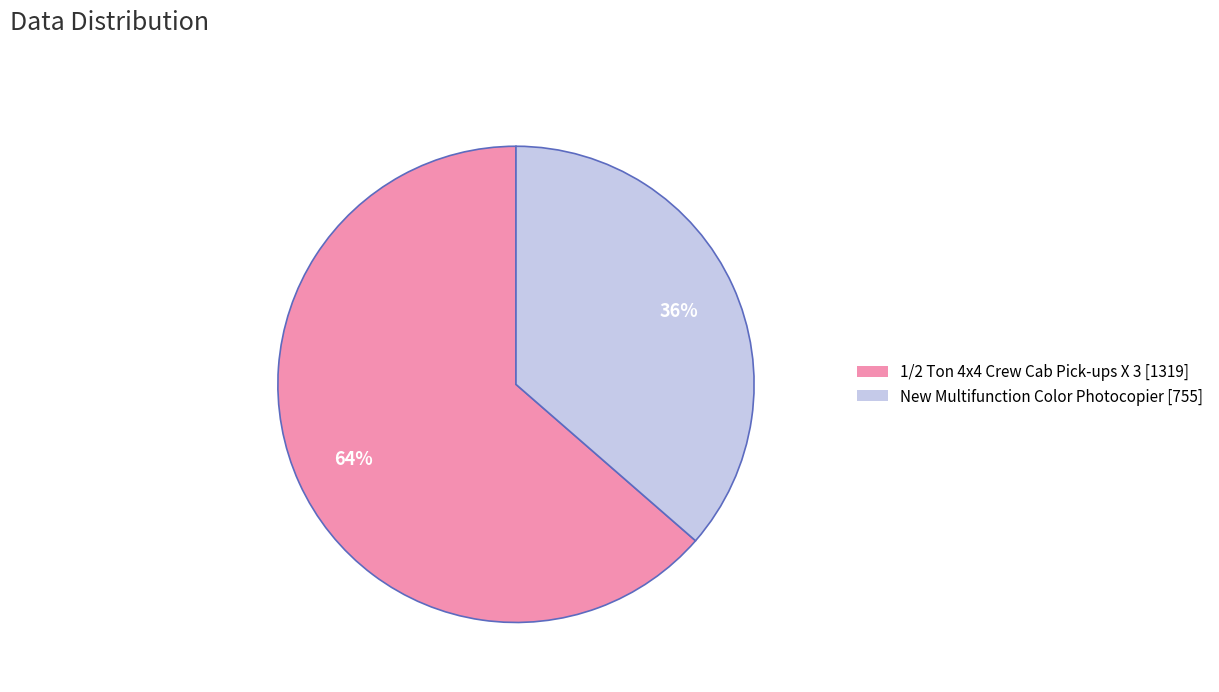

Do New Multifunction Color Photocopier [755] and 1/2 Ton 4x4 Crew Cab Pick-ups X 3 [1319] together represent more than half of the pie?

Yes